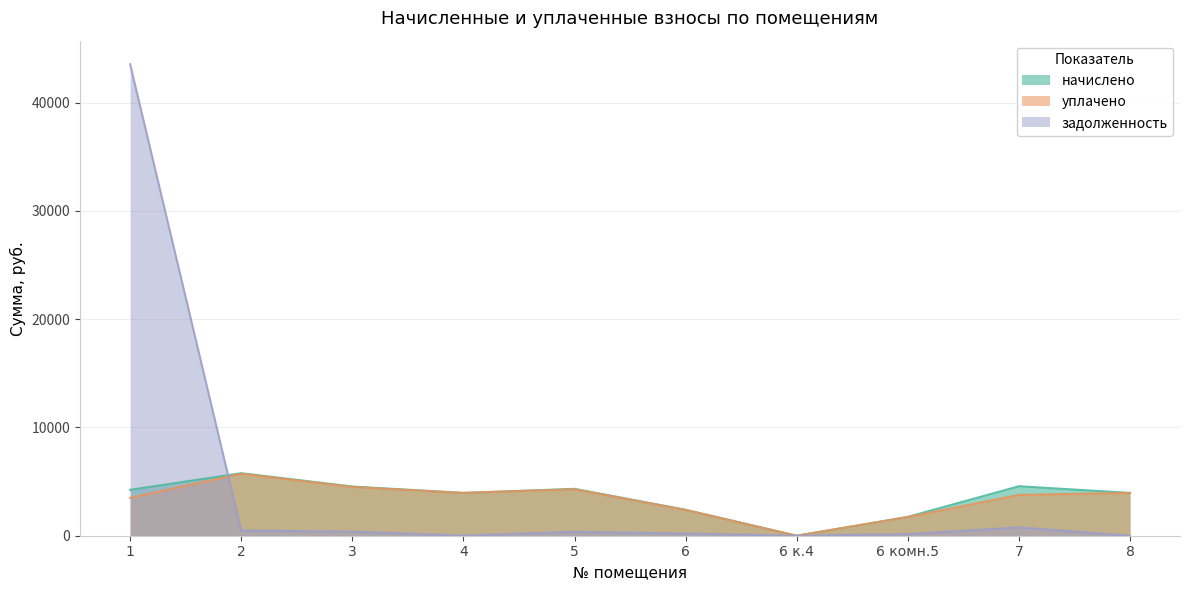

Reading left to right, list all the values displayed in this chart.

начислено: 4237.4	5773.2	4542.7	3952.2	4330.0	2396.3	0.0	1739.4	4570.4	3952.2
уплачено: 3500.0	5722.0	4502.5	3951.7	4291.6	2374.5	0.0	1724.0	3768.2	3951.7
задолженность: 43544.5	481.1	378.6	0.0	360.8	199.7	0.0	144.9	763.9	0.0